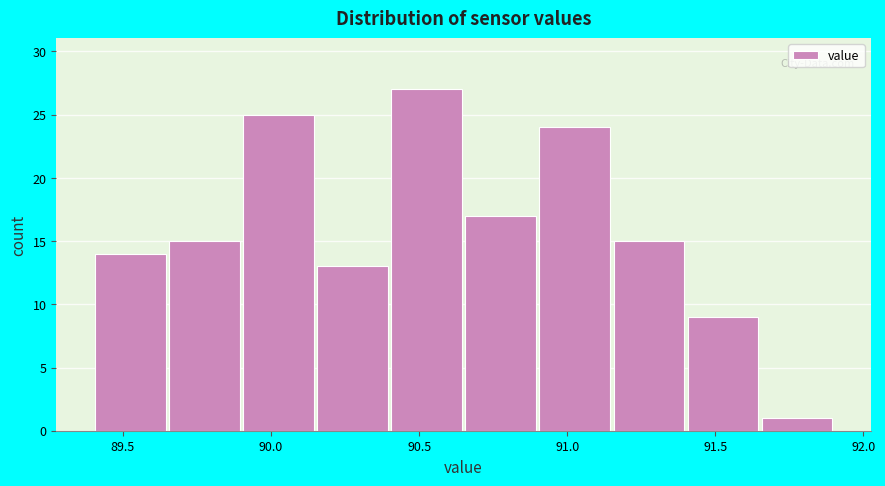

Over which range of the x-axis is the bar tallest?

90.40 to 90.65